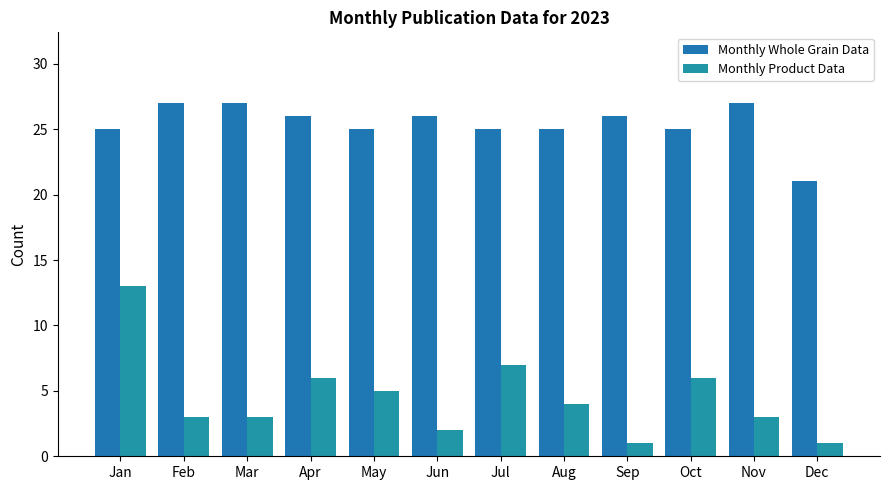

Is the value of Monthly Product Data at Dec greater than the value of Monthly Whole Grain Data at Dec?

No